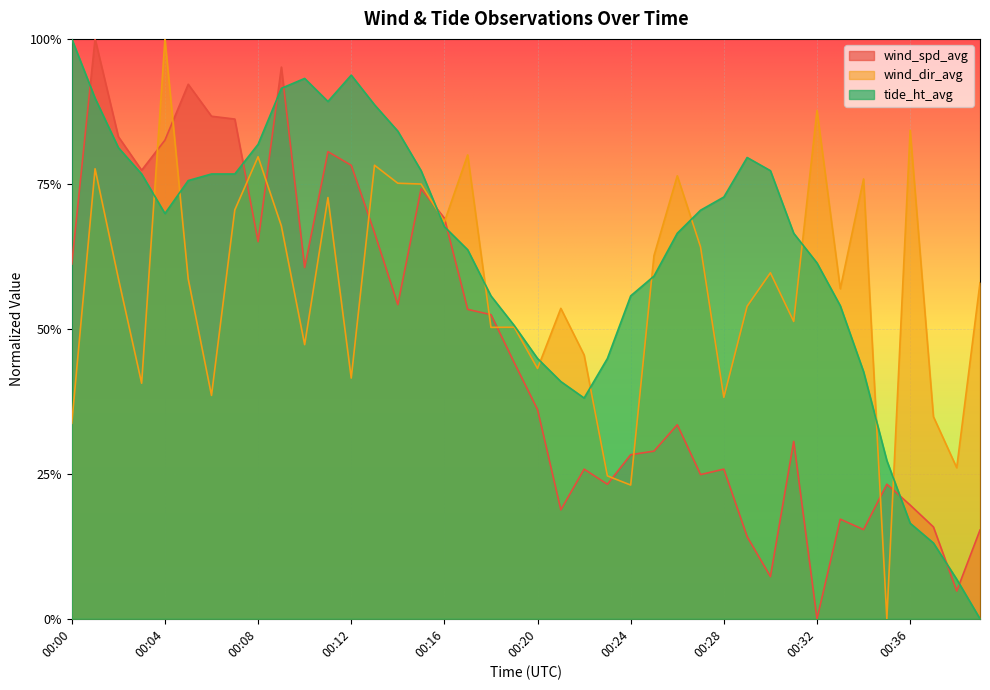

The value of tide_ht_avg at 00:01 is 0.9. True or false?

True